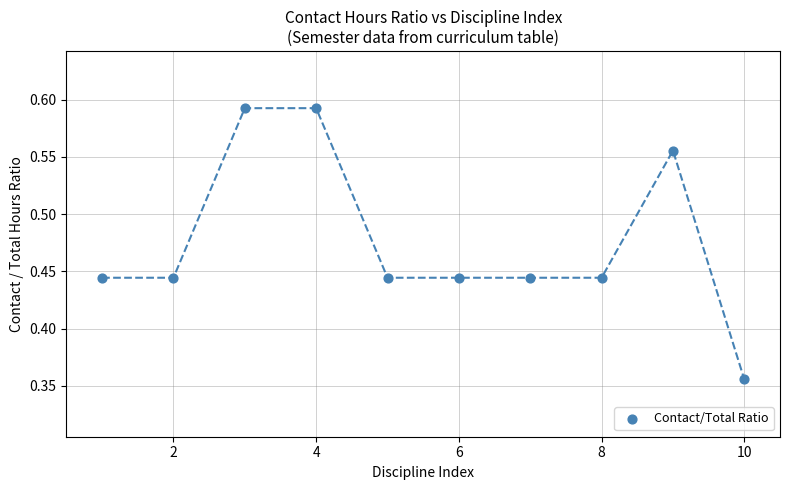

What is the range of X values (max minus min)?

9.0